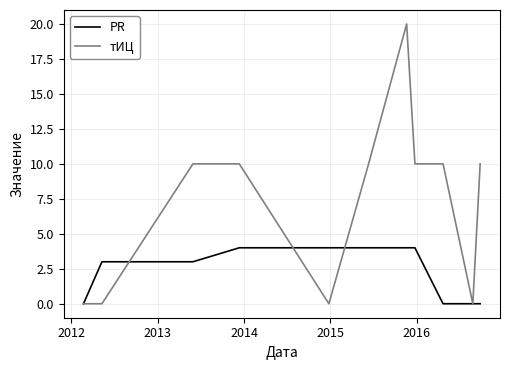

What are all the series names shown in the legend?

PR, тИЦ